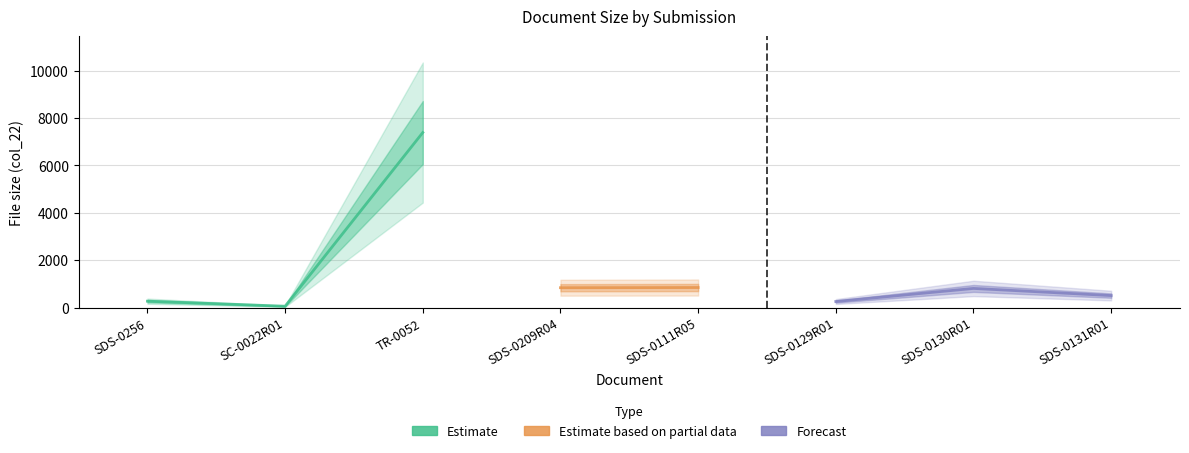

What is the value of the 8th point from the left?

509